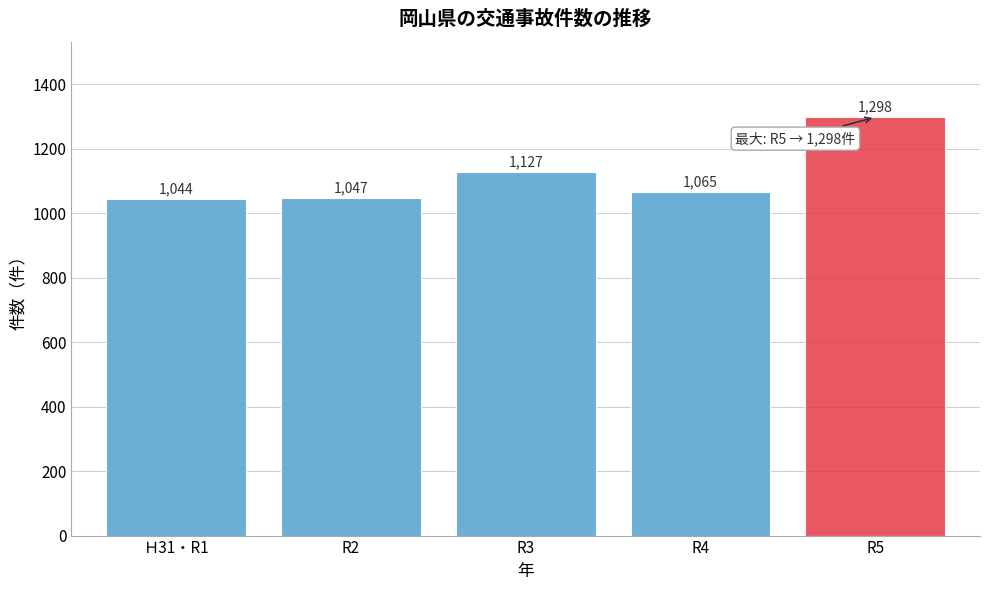

Reading right to left, transcribe all the data shown in this chart.

R5=1298	R4=1065	R3=1127	R2=1047	Ｈ31・R1=1044